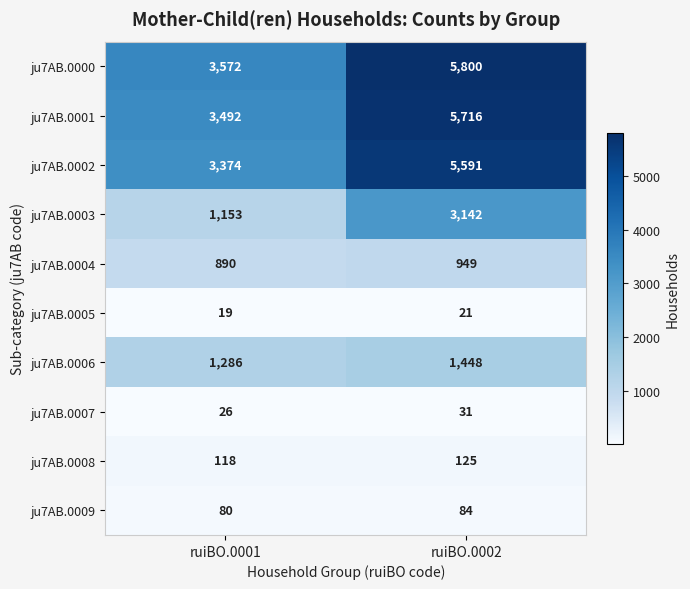

The ju7AB.0003 series shows 4726 at ruiBO.0002. True or false?

False